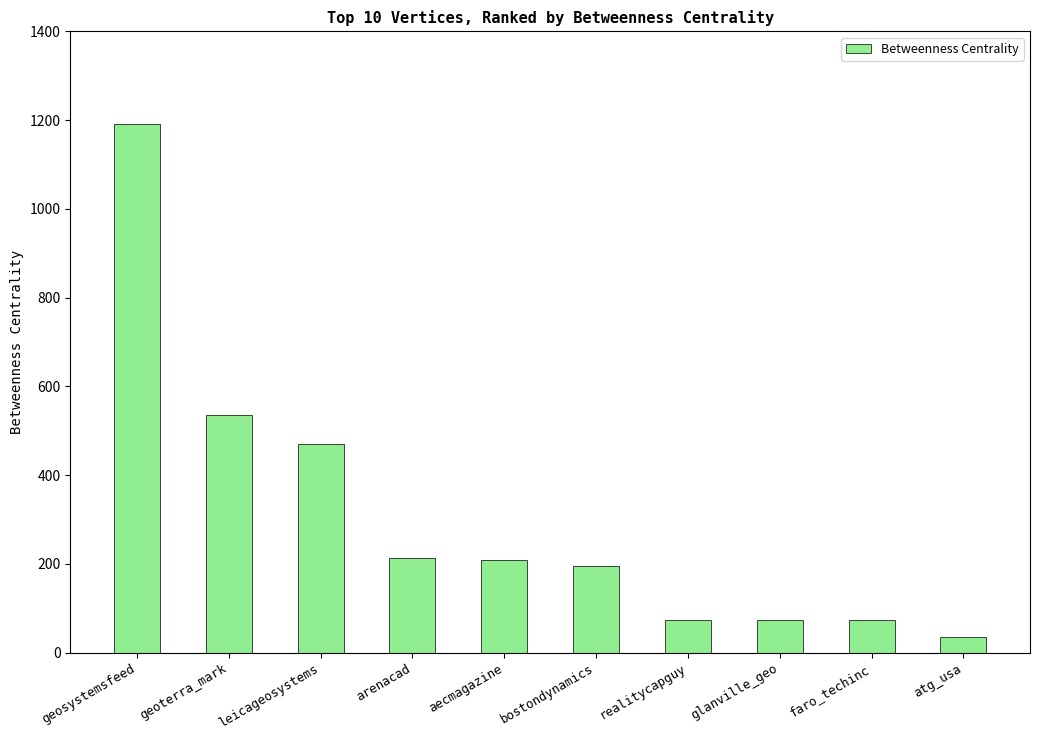

What is the value of the 10th bar from the left?

36